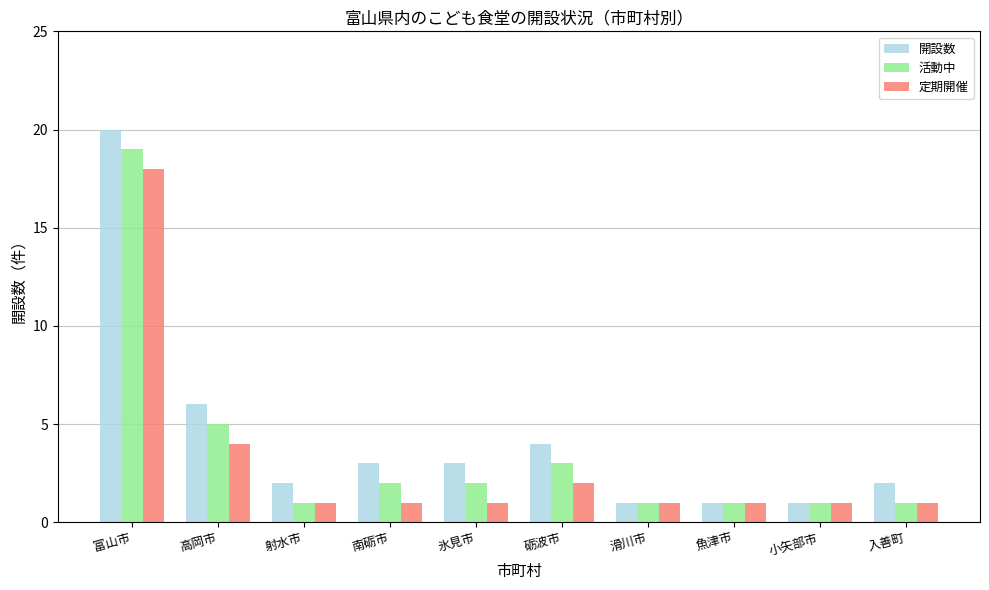

Which series has the largest range (max minus min)?

開設数